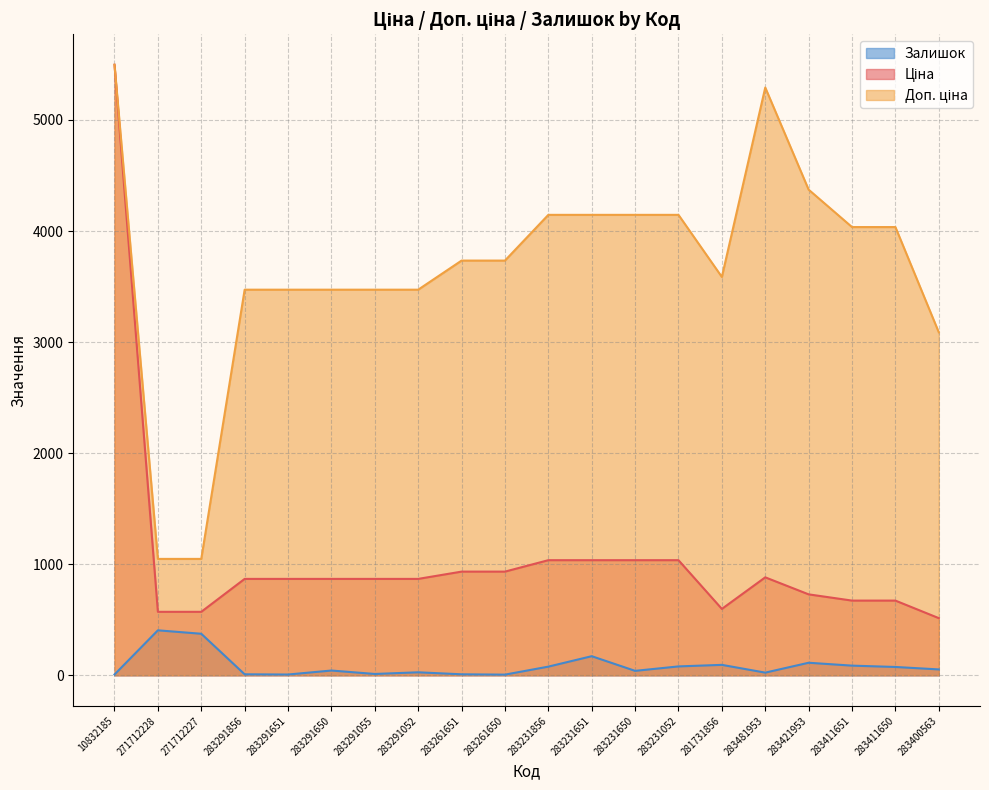

Reading left to right, transcribe all the data shown in this chart.

Ціна: 10832185=5497.3	271712228=571.6	271712227=571.6	283291856=868.0	283291651=868.0	283291650=868.0	283291055=868.0	283291052=868.0	283261651=933.5	283261650=933.5	283231856=1036.5	283231651=1036.5	283231650=1036.5	283231052=1036.5	281731856=597.8	283481953=882.1	283421953=728.8	283411651=672.7	283411650=672.7	283400563=514.7
Доп. ціна: 10832185=5497.3	271712228=1048.0	271712227=1048.0	283291856=3472.1	283291651=3472.1	283291650=3472.1	283291055=3472.1	283291052=3472.1	283261651=3734.2	283261650=3734.2	283231856=4145.9	283231651=4145.9	283231650=4145.9	283231052=4145.9	281731856=3586.7	283481953=5292.4	283421953=4372.9	283411651=4036.0	283411650=4036.0	283400563=3088.4
Залишок: 10832185=7.0	271712228=405.0	271712227=374.0	283291856=9.0	283291651=7.0	283291650=43.0	283291055=12.0	283291052=27.0	283261651=9.0	283261650=6.0	283231856=78.0	283231651=172.0	283231650=40.0	283231052=80.0	281731856=94.0	283481953=24.0	283421953=113.0	283411651=87.0	283411650=75.0	283400563=53.0